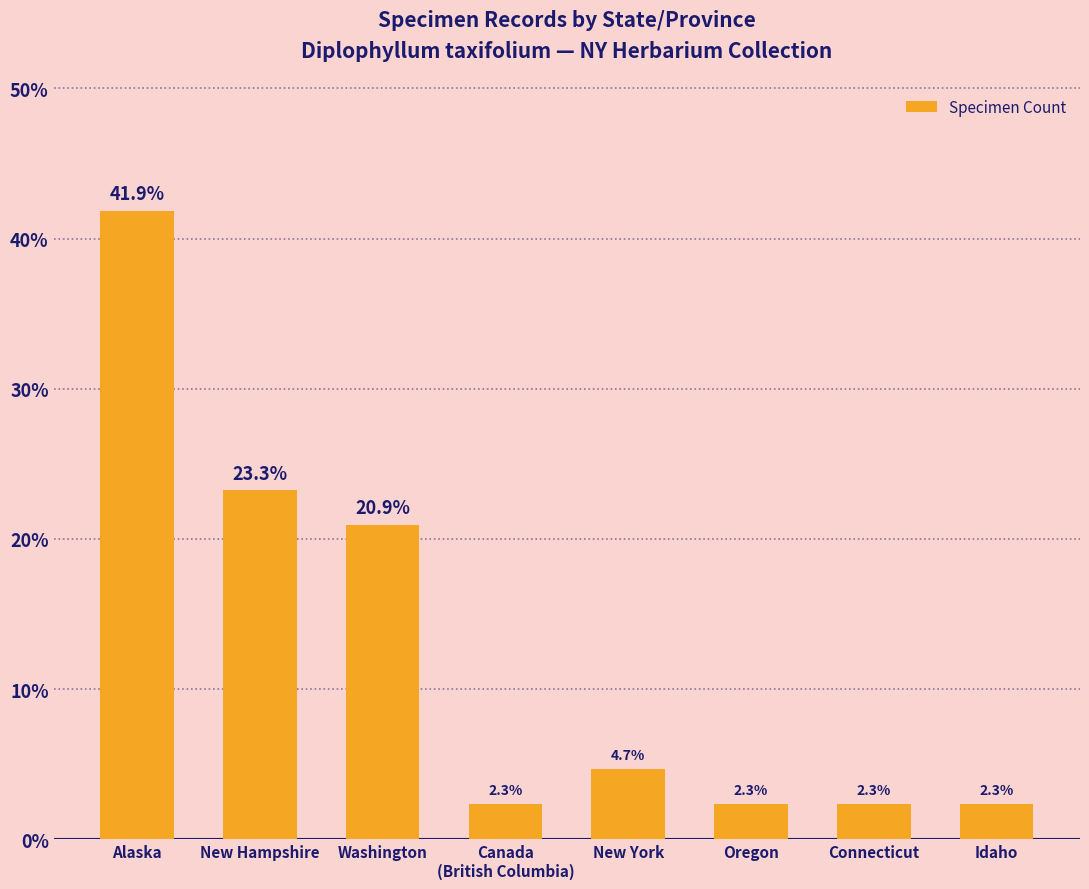

How many values exceed 4?

4